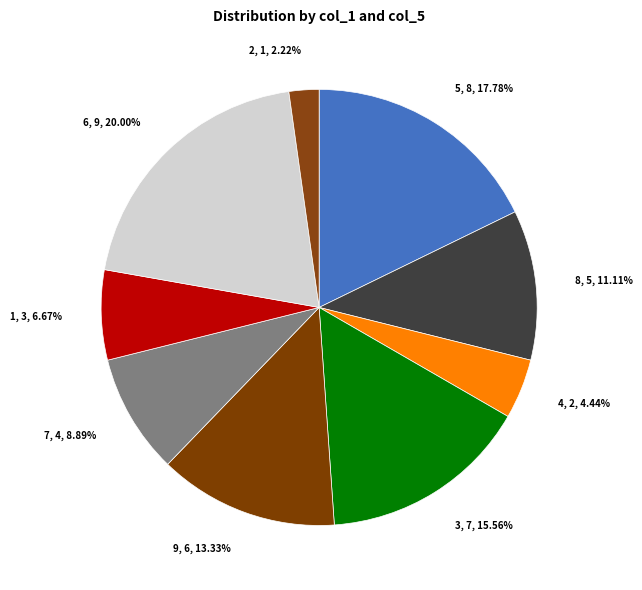

Which category has the smallest portion of the pie?

2